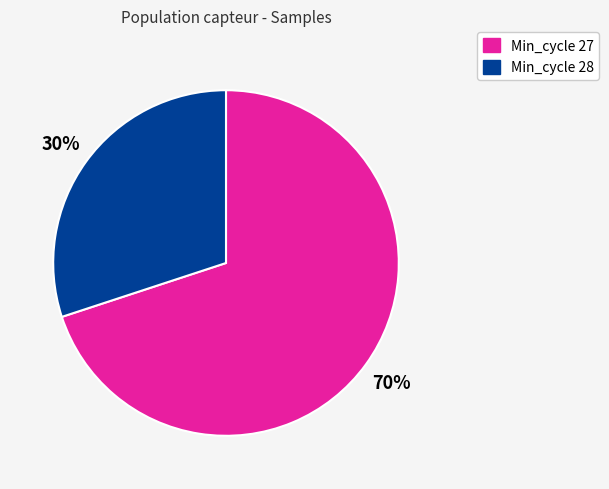

Does any single category account for the majority?

Yes